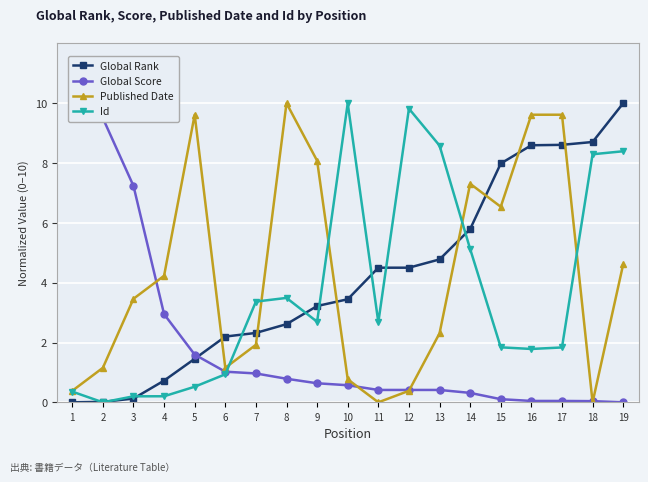

True or false: Id and Global Rank intersect in this chart.

True